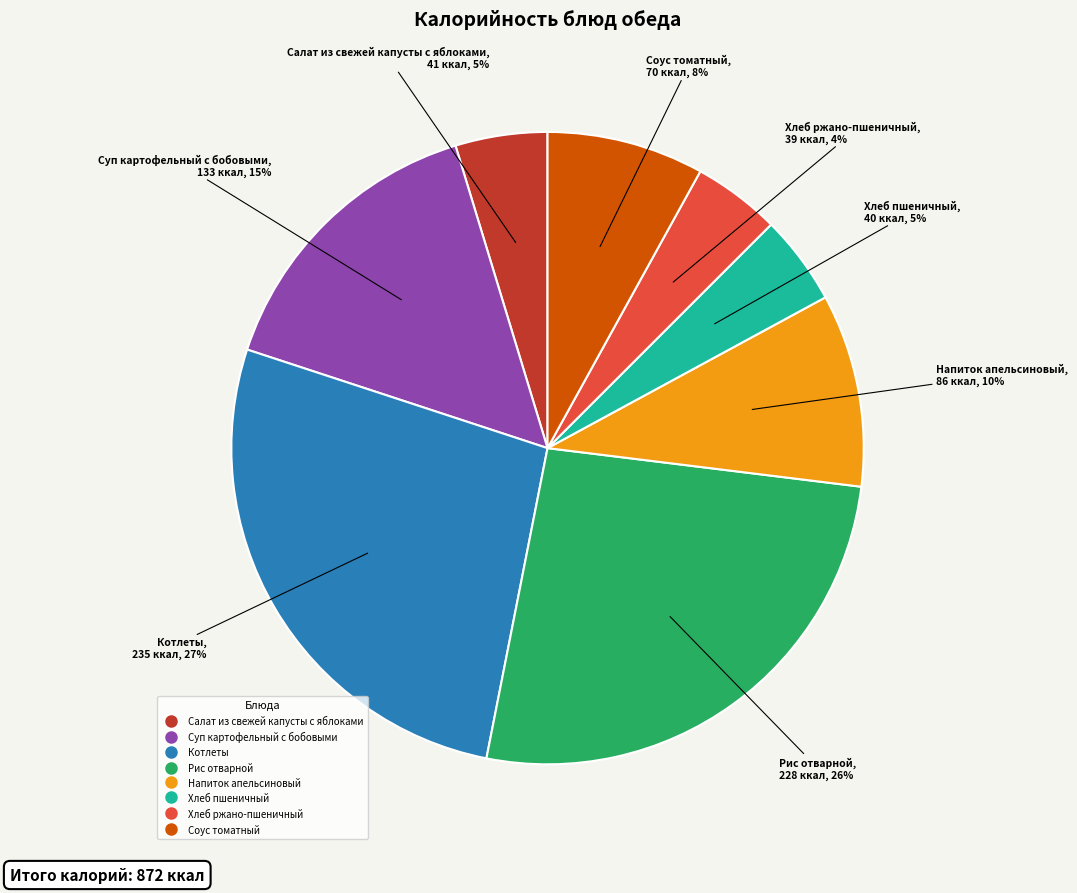

Is there a majority slice in this chart?

No